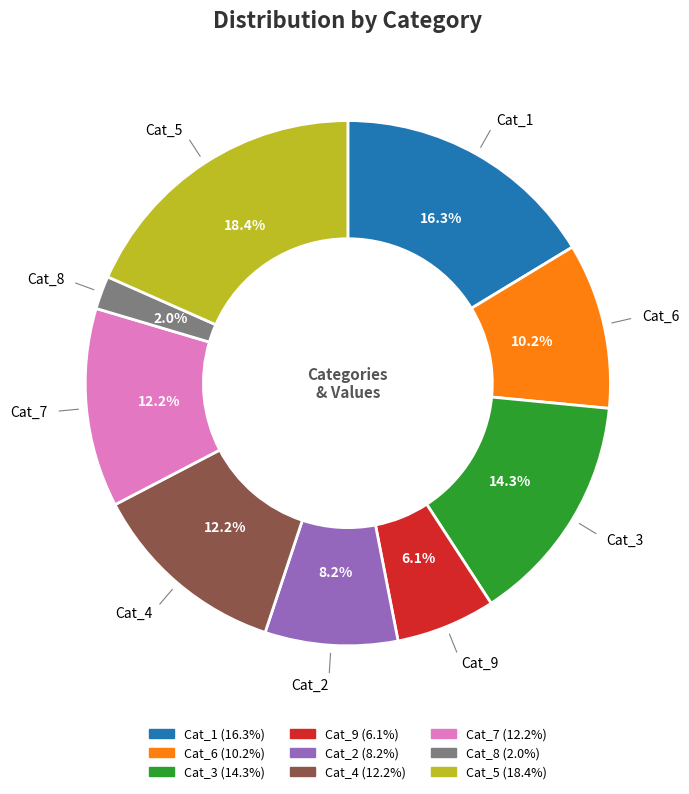

Is there a majority slice in this chart?

No